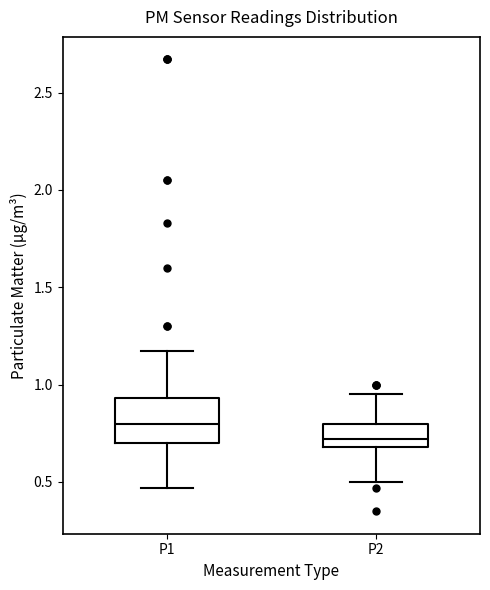

Which box is the tallest, from its lower edge to its upper edge?

P1